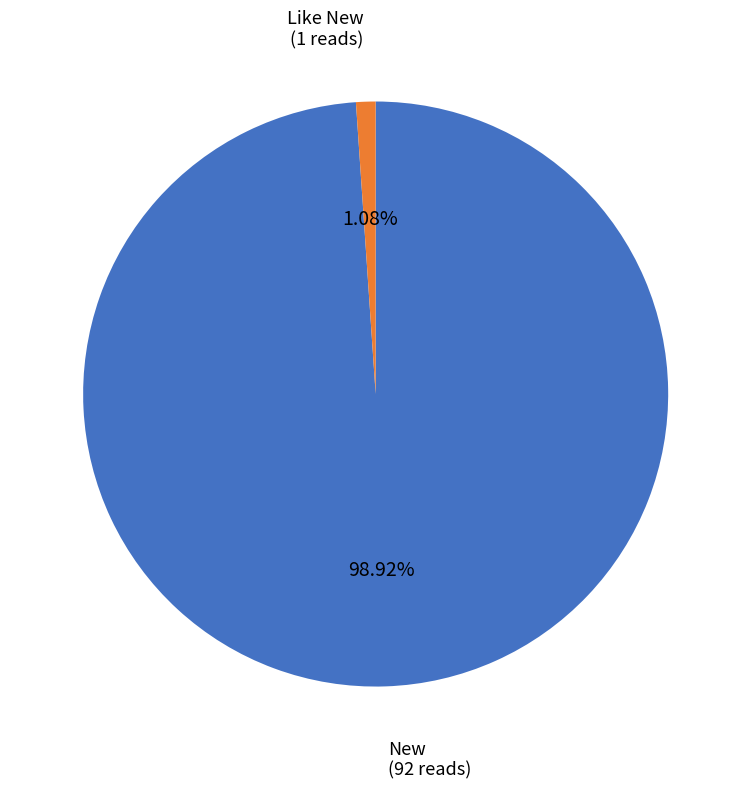

Does any single category account for the majority?

Yes